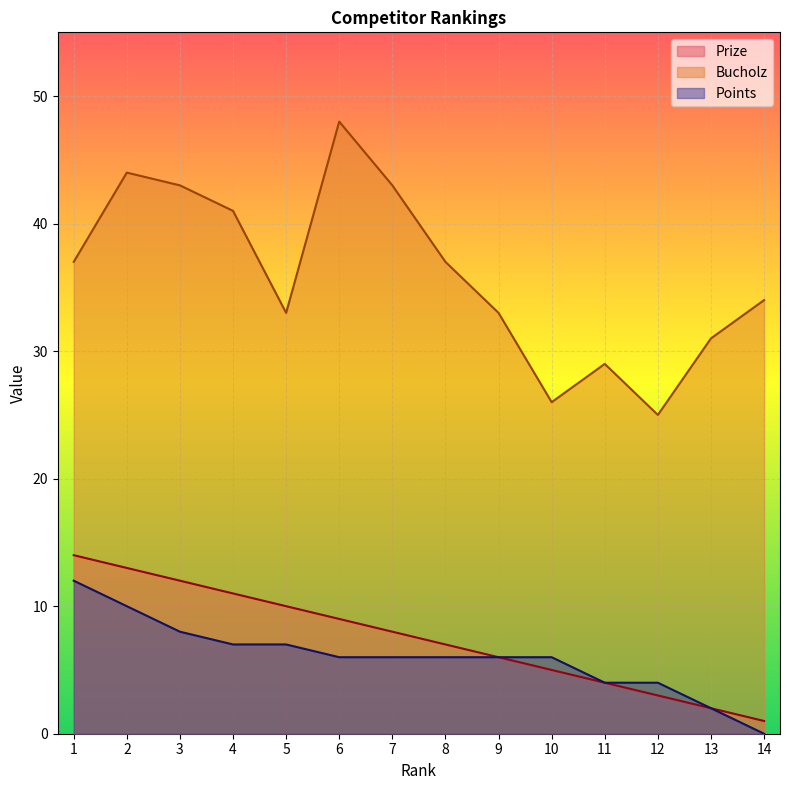

True or false: Points has more than 0 points higher than both neighbors.

False